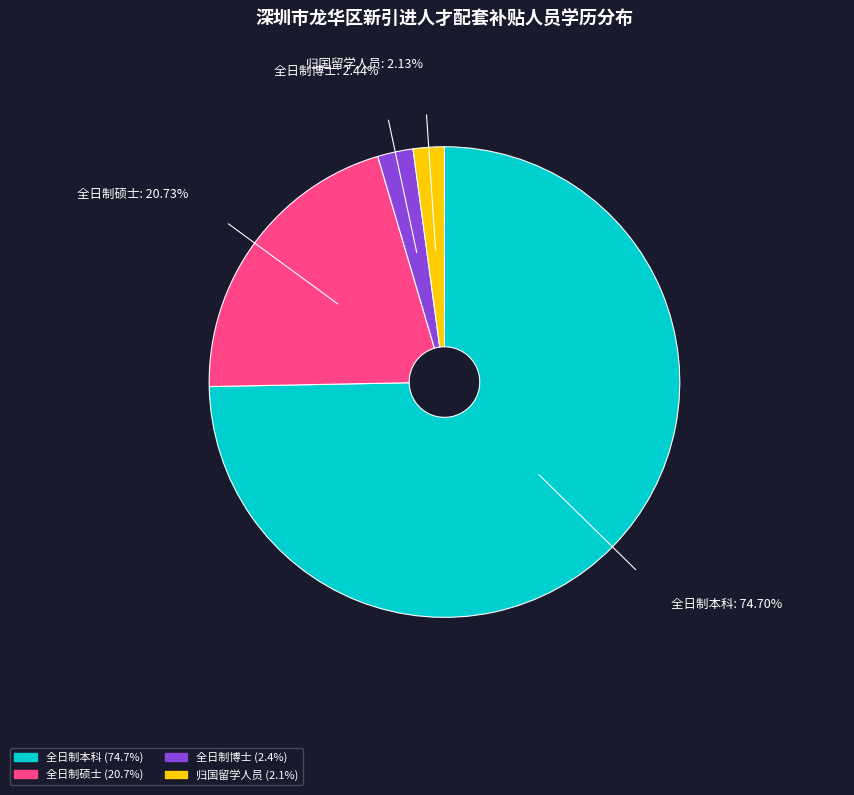

Count the number of slices in the pie.

4